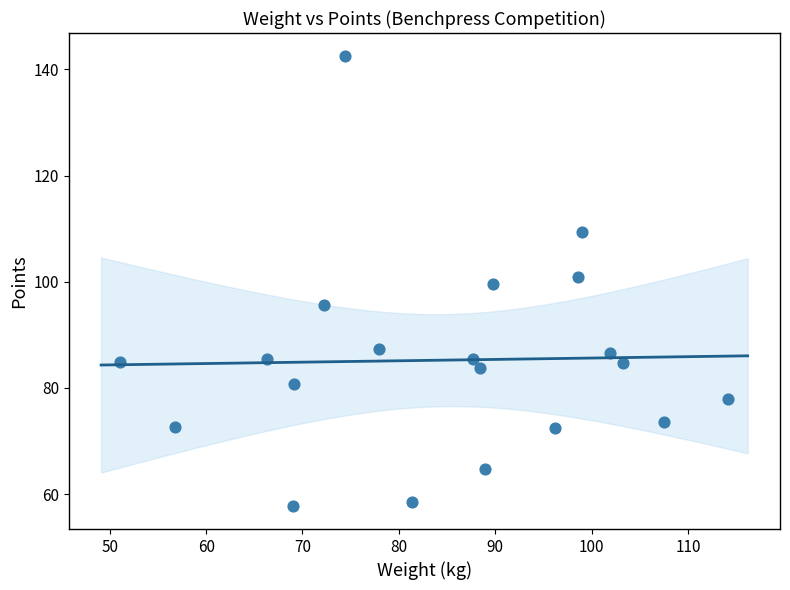

What is the range of Y values (max minus min)?

85.0